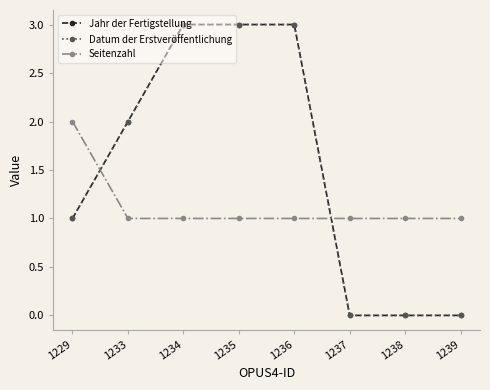

True or false: Jahr der Fertigstellung and Datum der Erstveröffentlichung intersect in this chart.

False